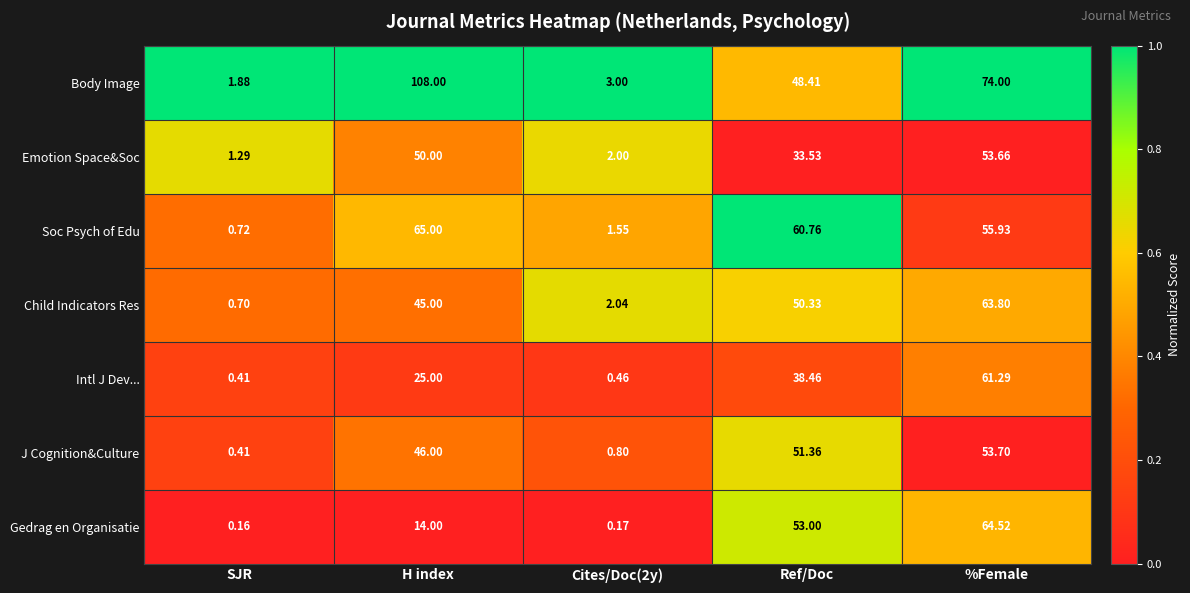

Which series has the largest total across all categories?

Body Image